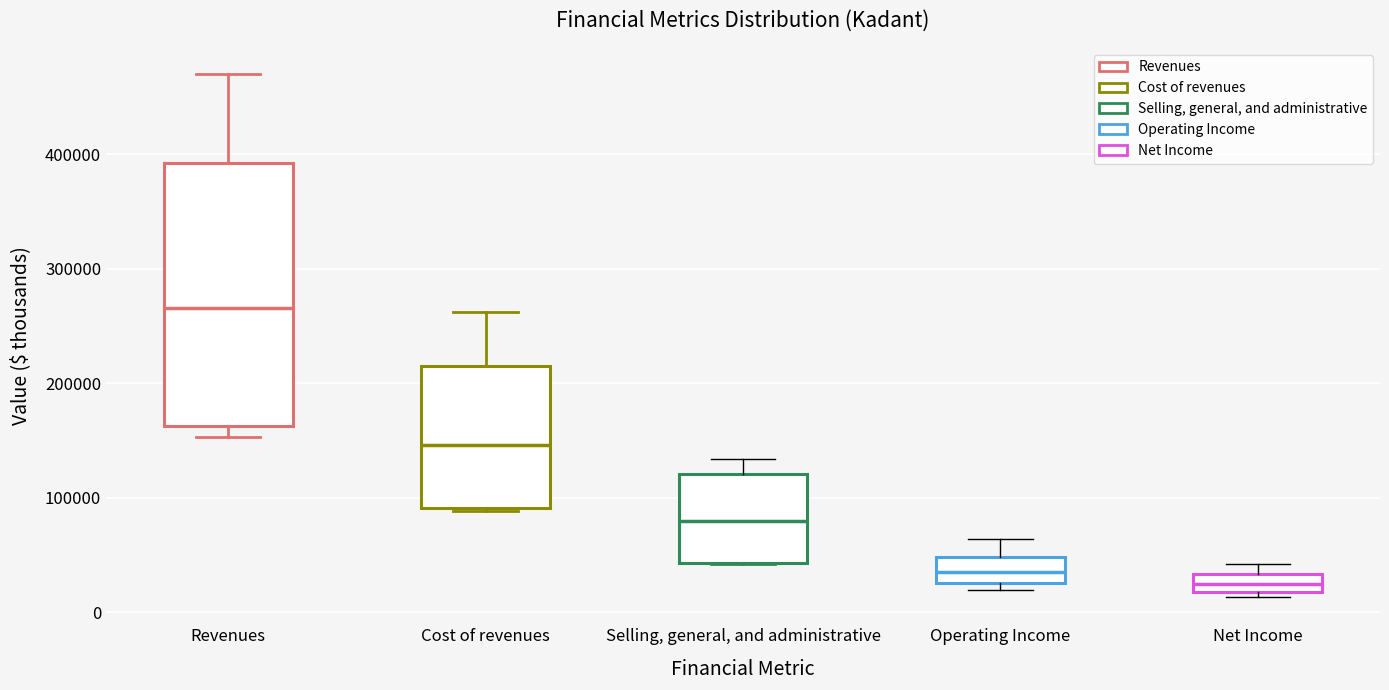

Reading left to right, read every box against the y-axis: the position of its median line, the range the box covers, and the ends of its whiskers. The values are not printed on the chart, so give them approximately, as read against the axis.

Revenues: median 270000, box 160000 to 390000, whiskers 150000 to 470000
Cost of revenues: median 150000, box 90000 to 220000, whiskers 90000 (just below the box's lower edge) to 260000
Selling, general, and administrative: median 80000, box 40000 to 120000, whiskers 40000 to 130000
Operating Income: median 40000, box 30000 to 50000, whiskers 20000 to 60000
Net Income: median 20000 (inside the box), box 20000 to 30000, whiskers 10000 to 40000